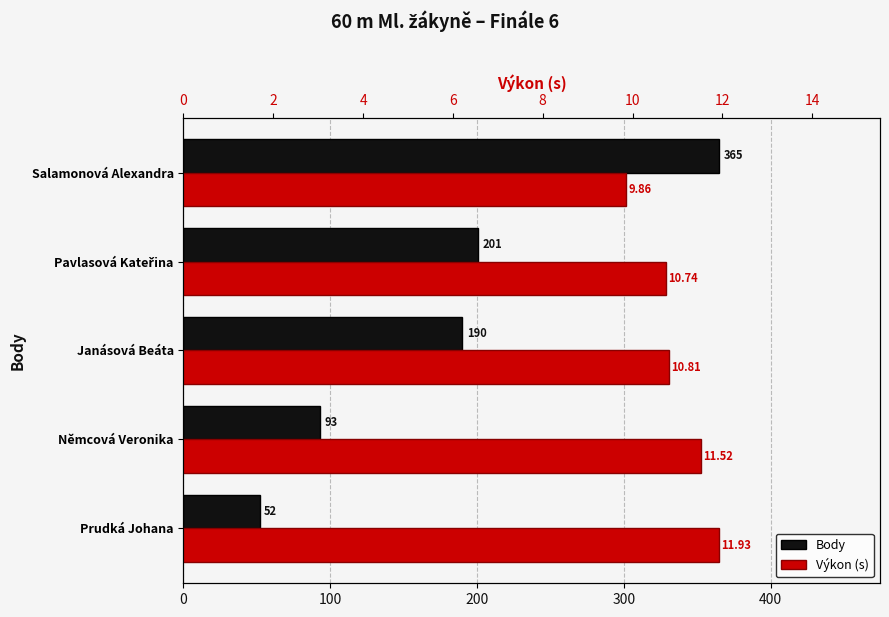

How many values in the Body series exceed 190?

2